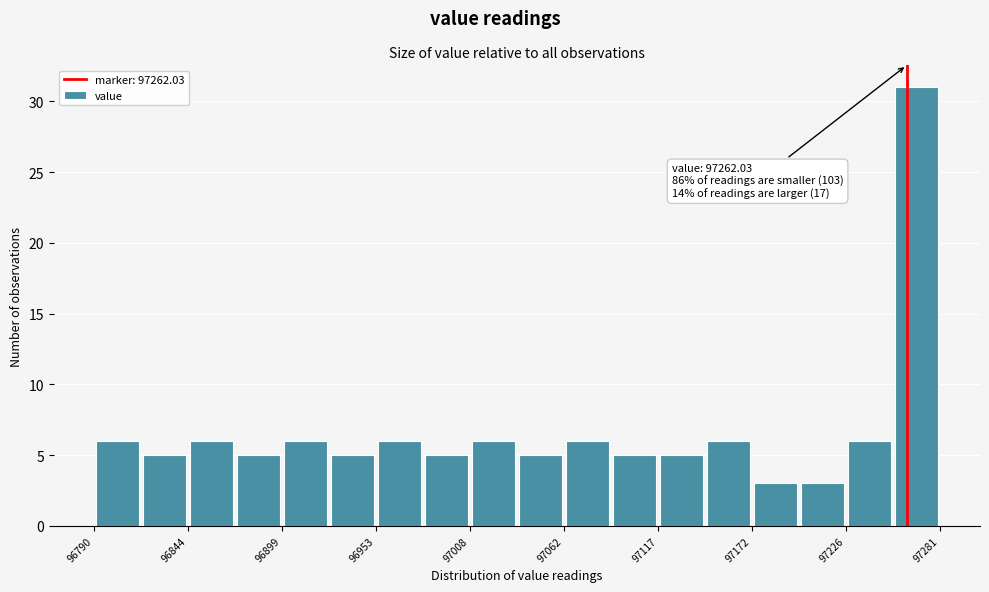

Around what value on the x-axis is the tallest bar? Give the approximate position of its centre, as read against the axis.

97270